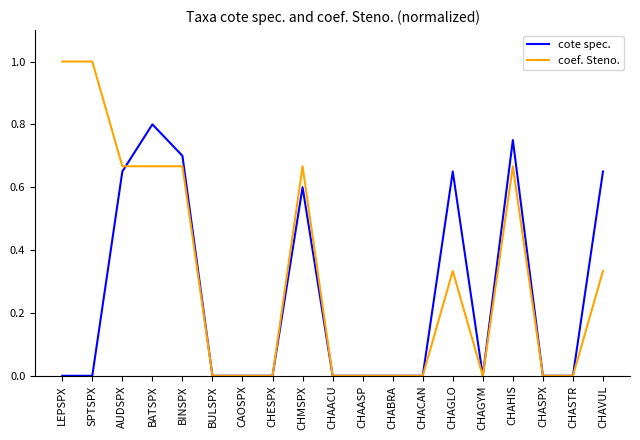

What is the maximum value shown in the chart?

1.0